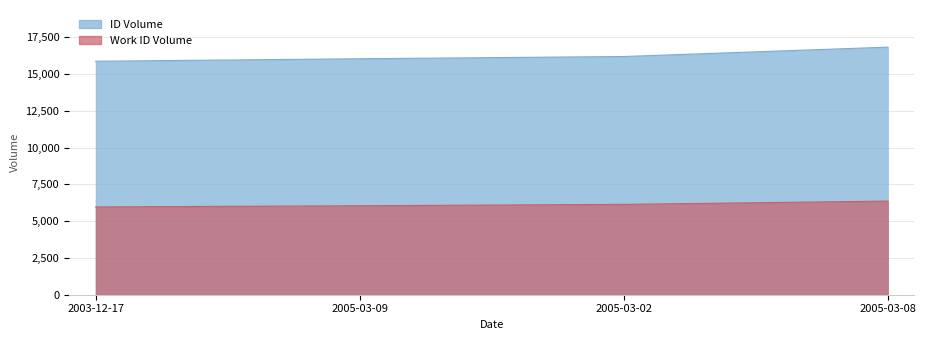

True or false: work_id and id cross at least once.

False